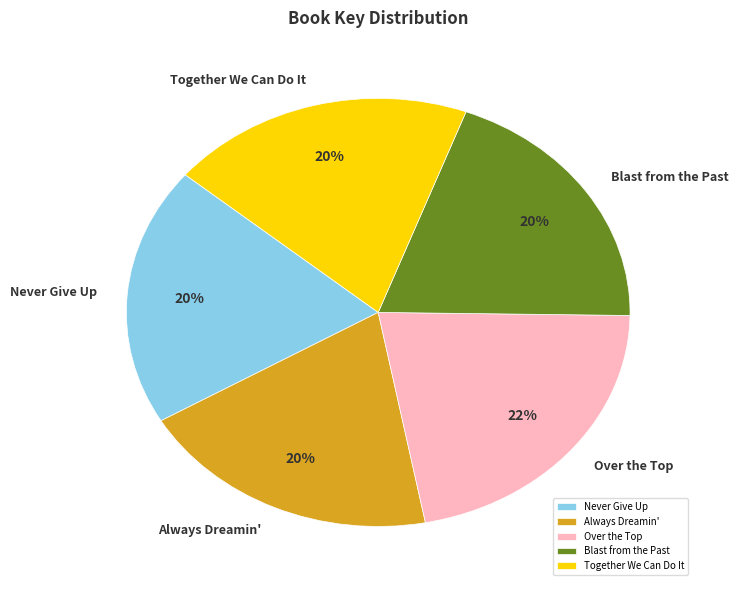

Does Never Give Up represent more than half of the total?

No